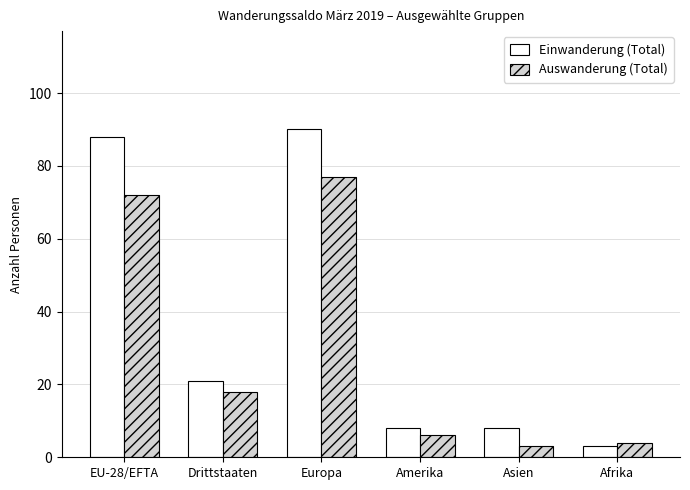

How many groups of bars are there?

6